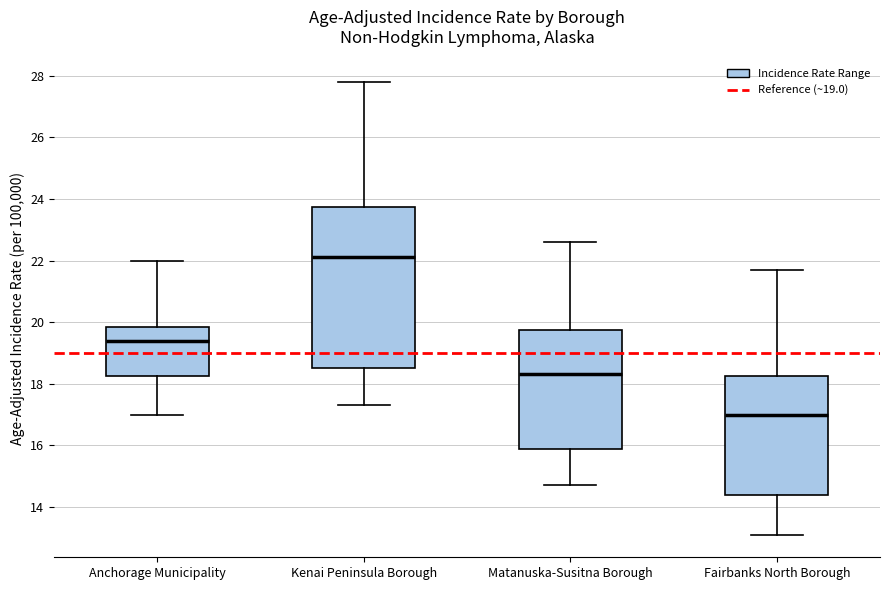

Which box has the highest median line?

Kenai Peninsula Borough